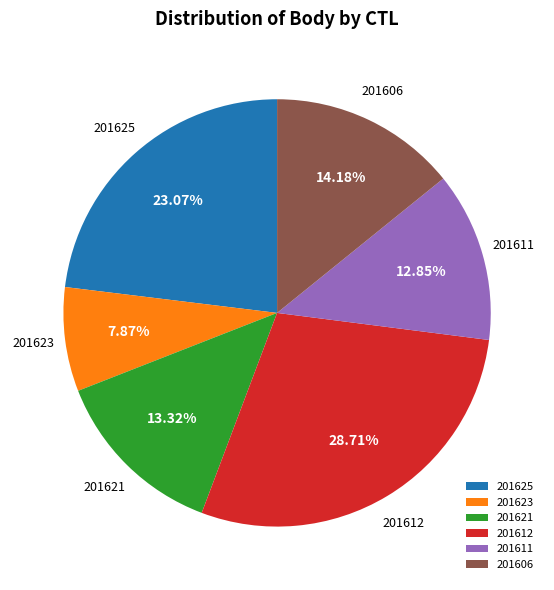

How many slices are in this pie chart?

6